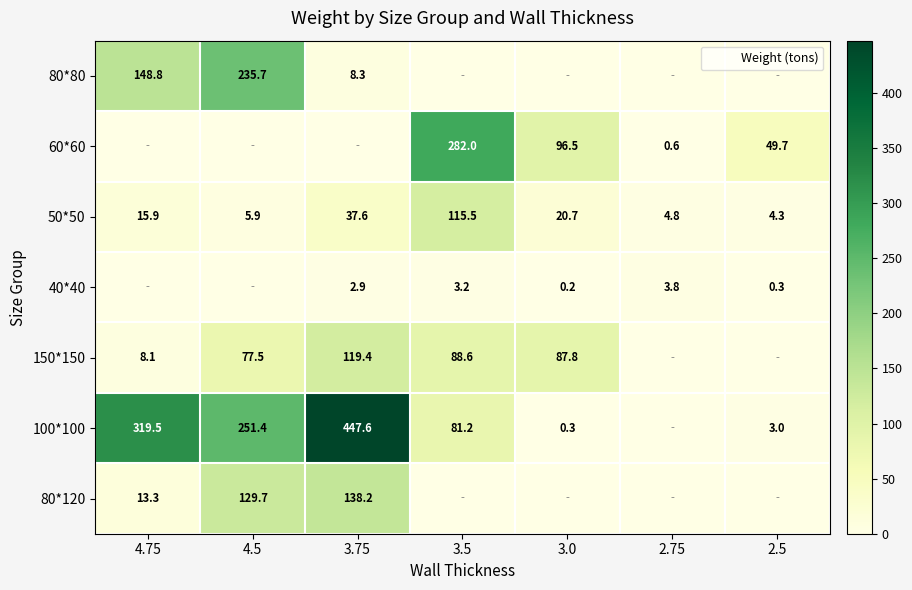

Where does the 50*50 series first go above 15?

4.75